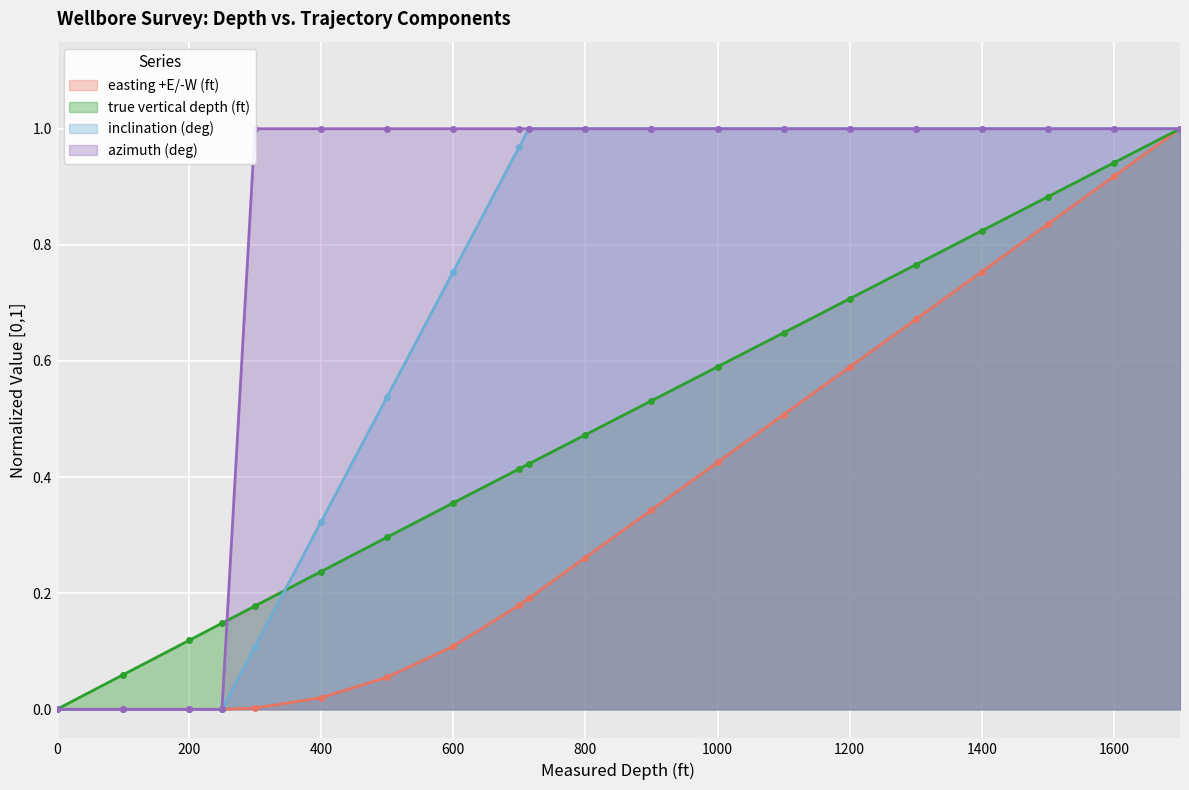

The easting +E/-W (ft) series shows 0.5 at 0. True or false?

False